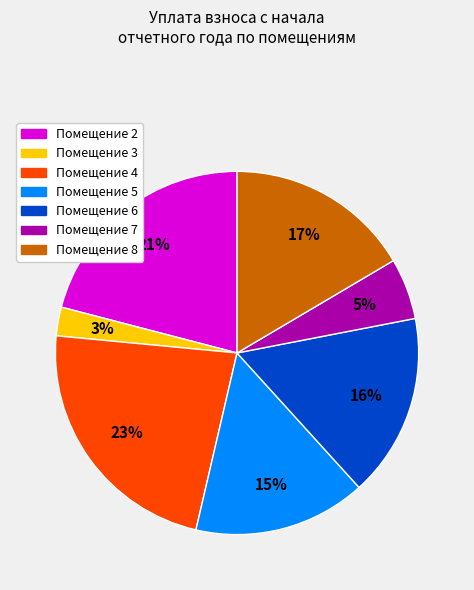

Is there a majority slice in this chart?

No